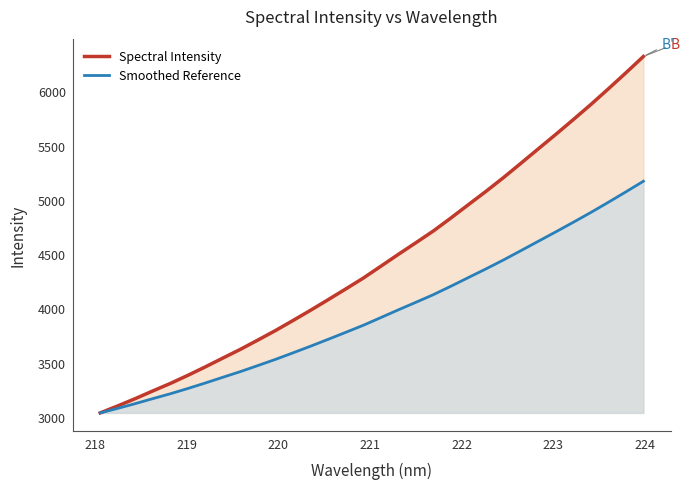

List the series in order of their overall mean, highest first.

Spectral Intensity, Smoothed Reference